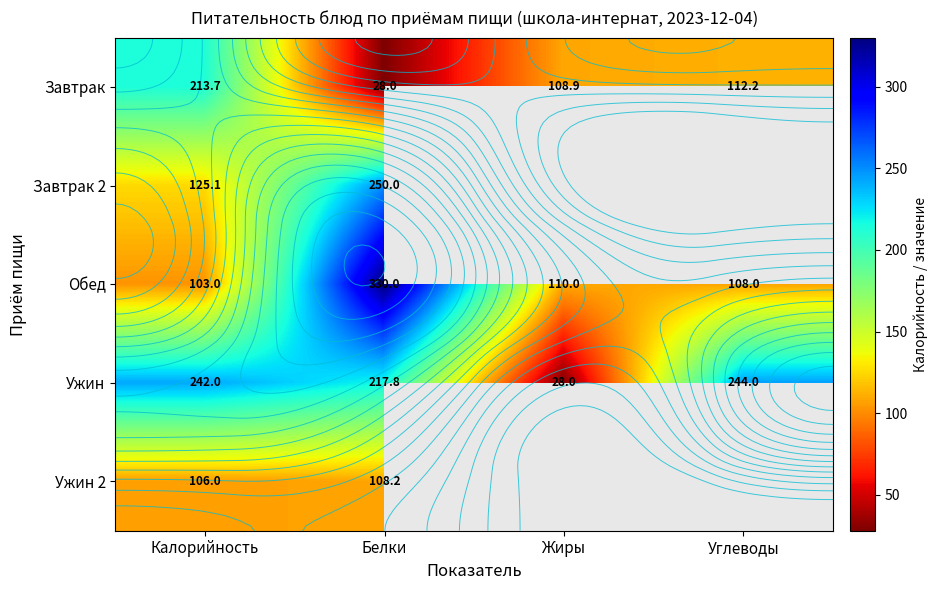

Is it true that Ужин equals 242.0 at Калорийность?

True